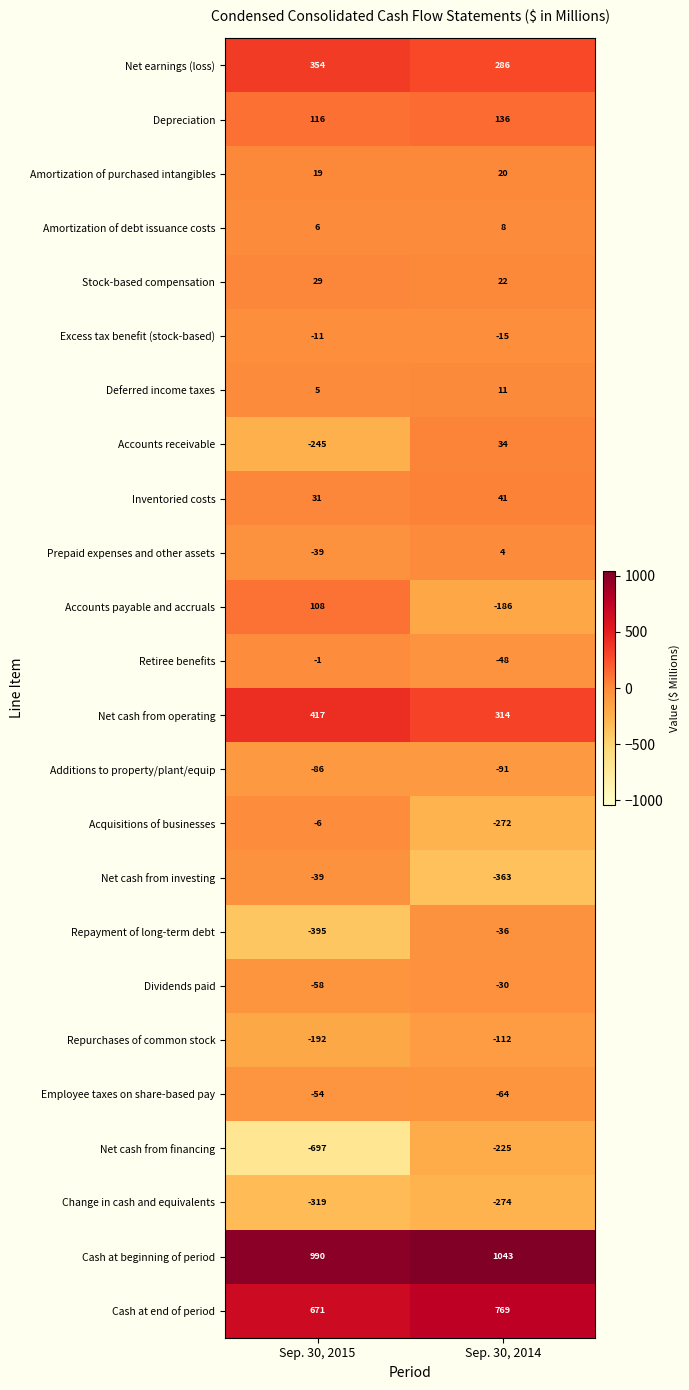

Between Sep. 30, 2015 and Sep. 30, 2014, which series saw the biggest shift?

Net cash from financing